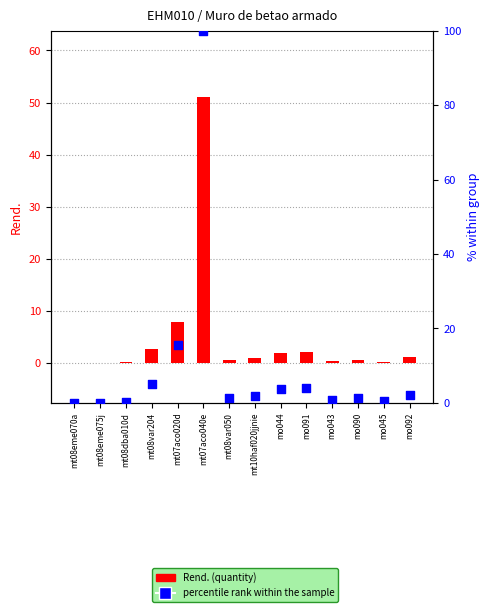

Which series contains the lowest Y value?

percentile rank within the sample